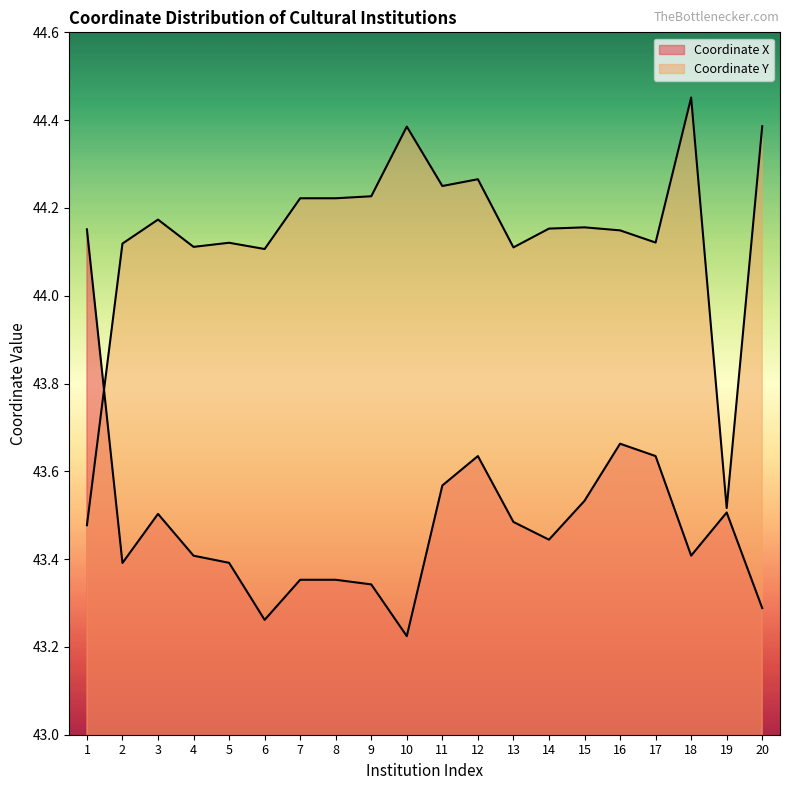

What is the lowest value of the Coordinate X series?

43.2